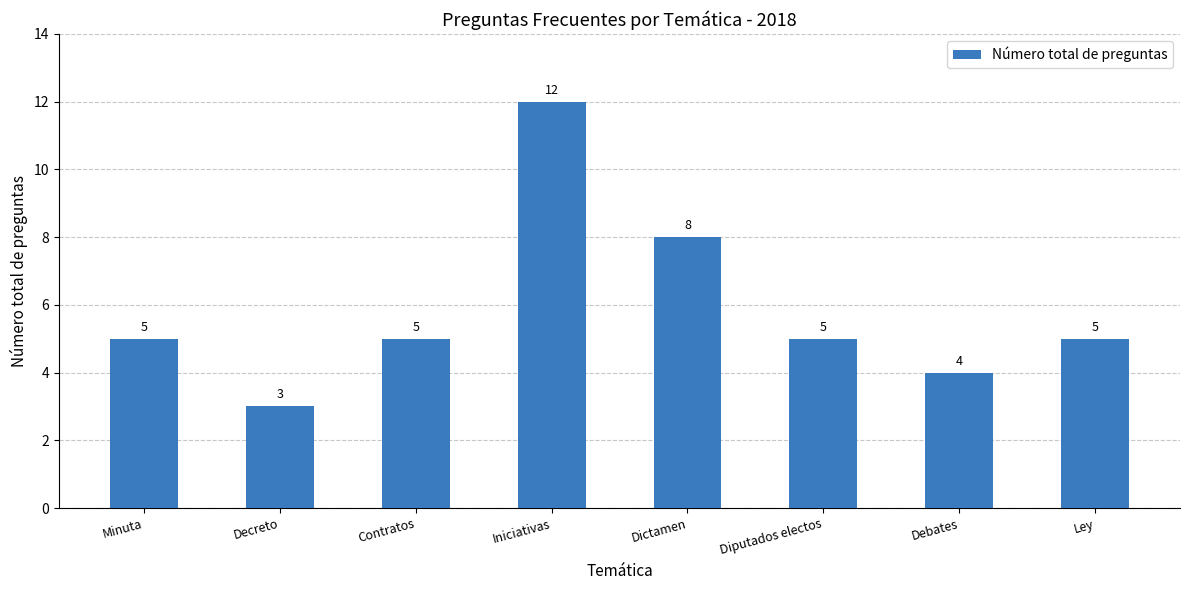

Which category has the highest value across all series?

Iniciativas